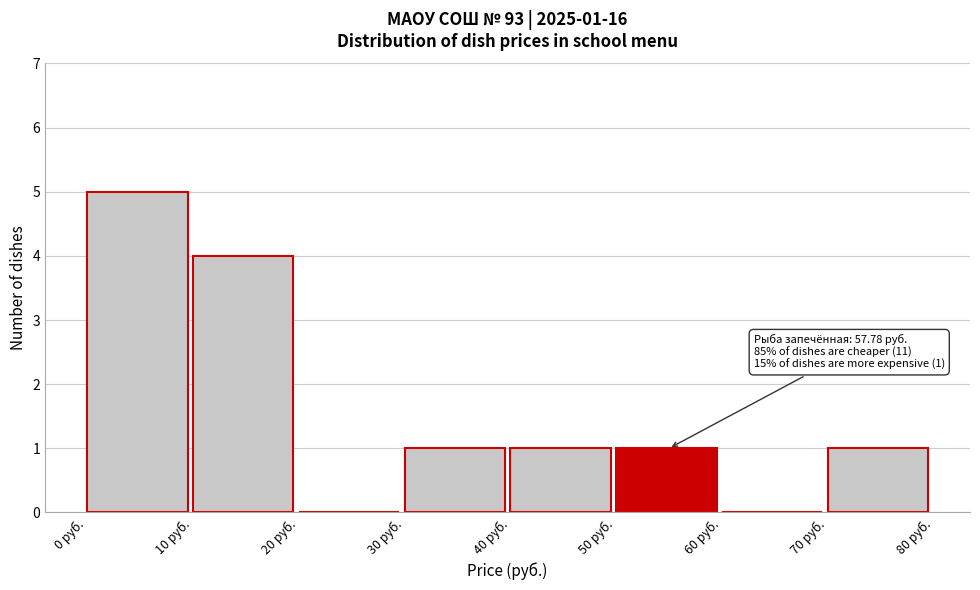

Which range on the x-axis has the tallest bar?

0 to 10